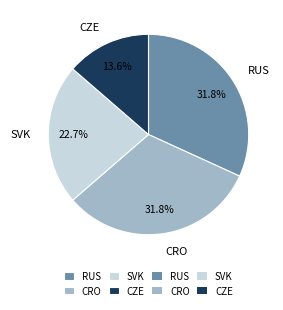

Is it true that RUS is 38% of the pie?

False